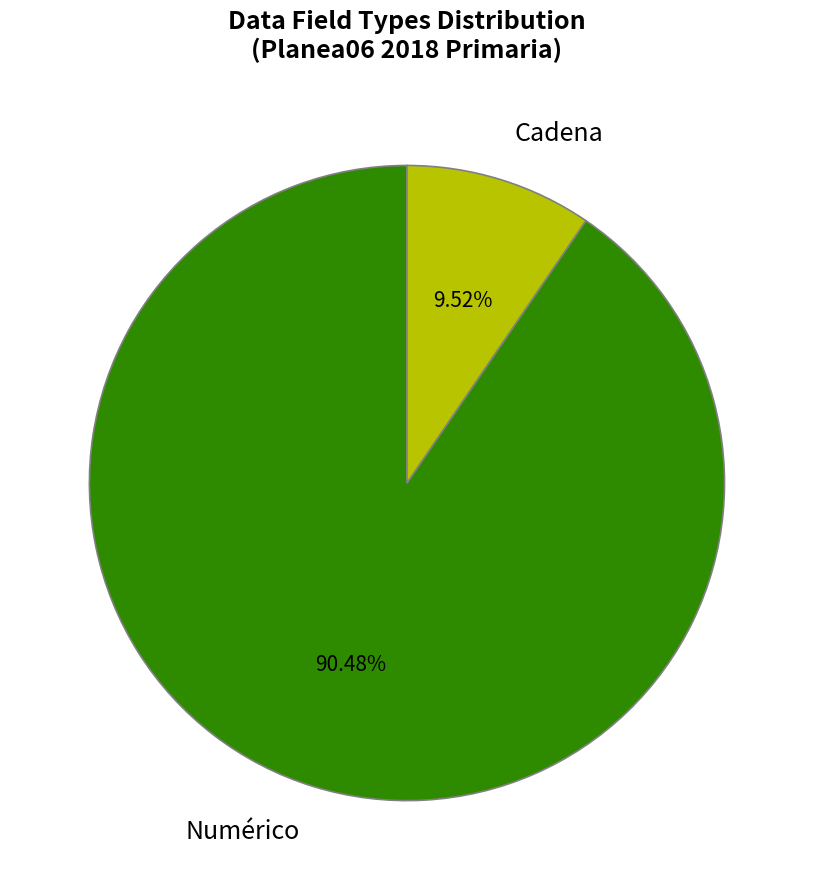

Which slice is the smallest?

Cadena